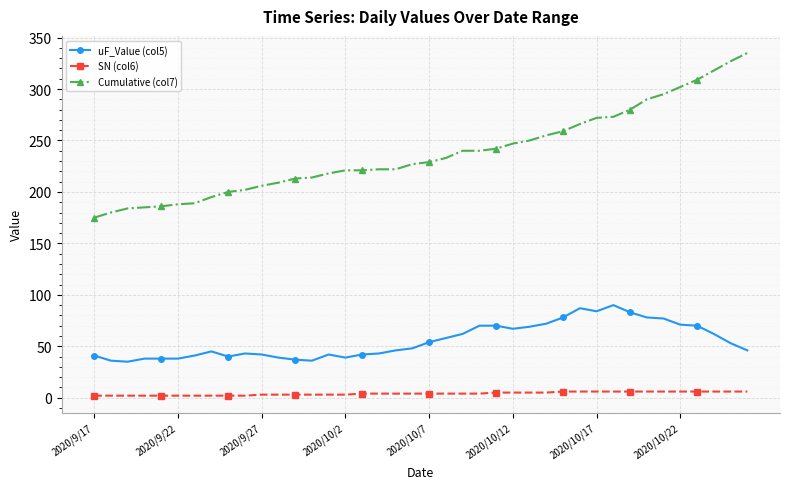

Which series has the largest total across all categories?

Cumulative (col7)